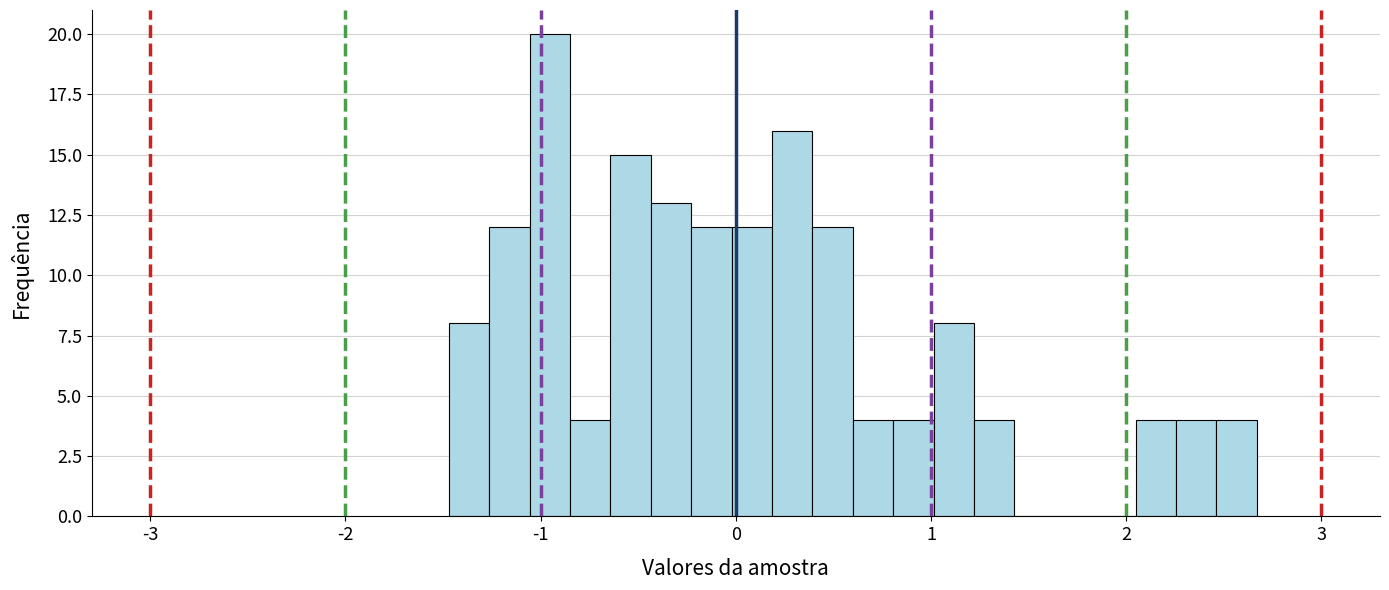

Read against the x-axis, roughly where is the centre of the tallest bar?

-1.0